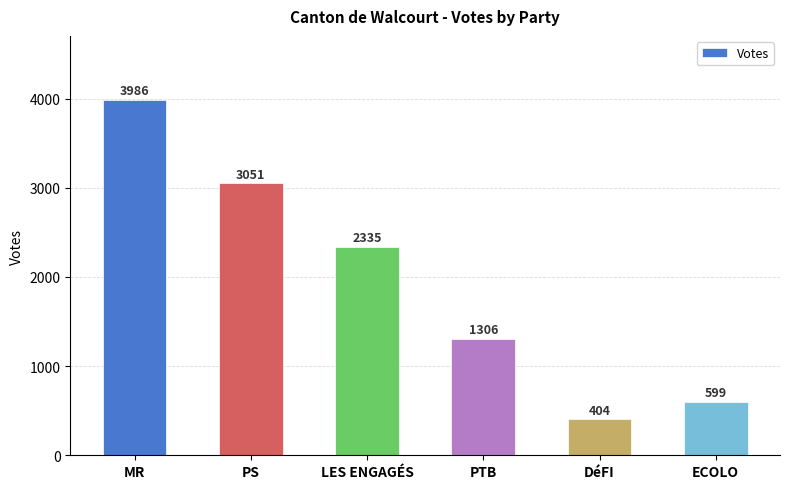

What is the ratio of the value at MR to the value at DéFI?

9.9